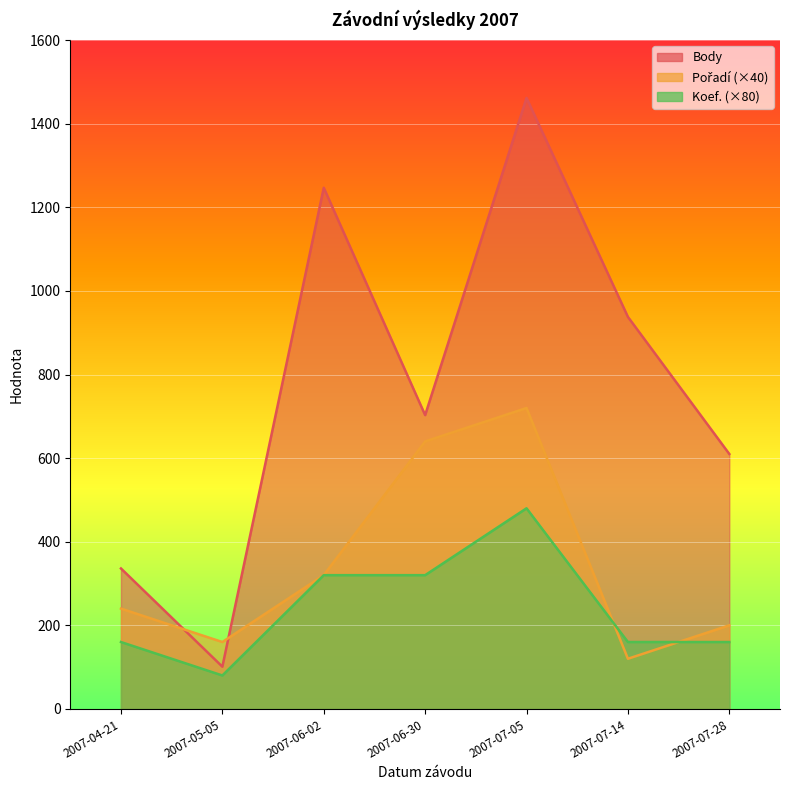

What is the difference between the highest and lowest values at 2007-07-28?

450